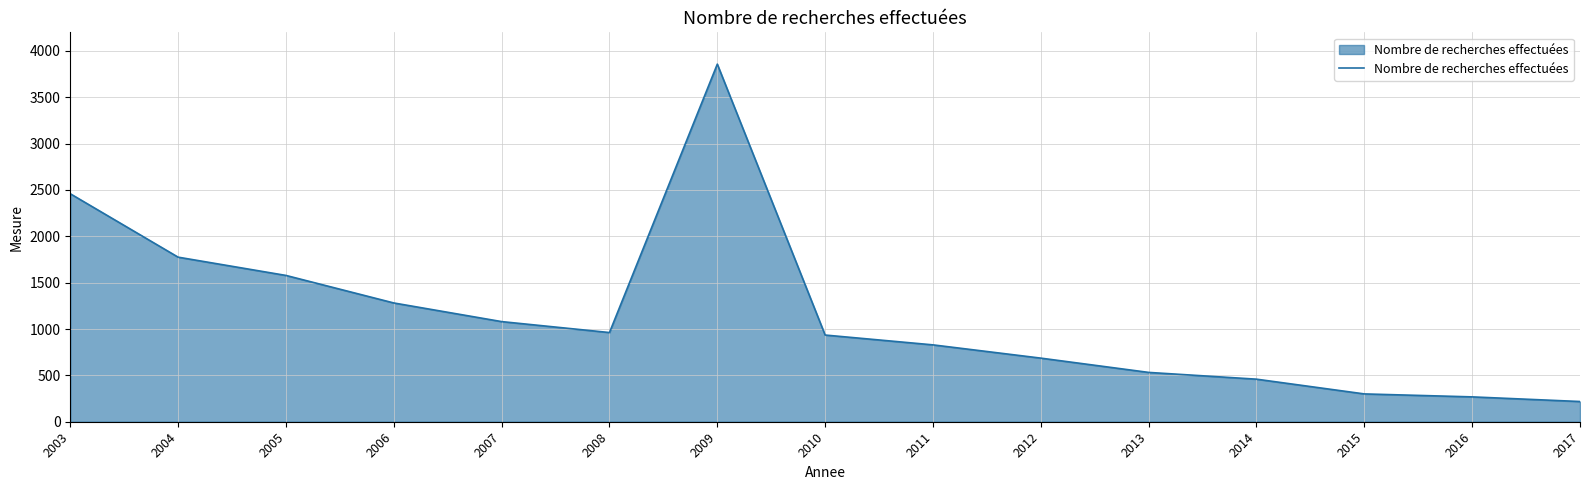

Count the number of data series in this chart.

1